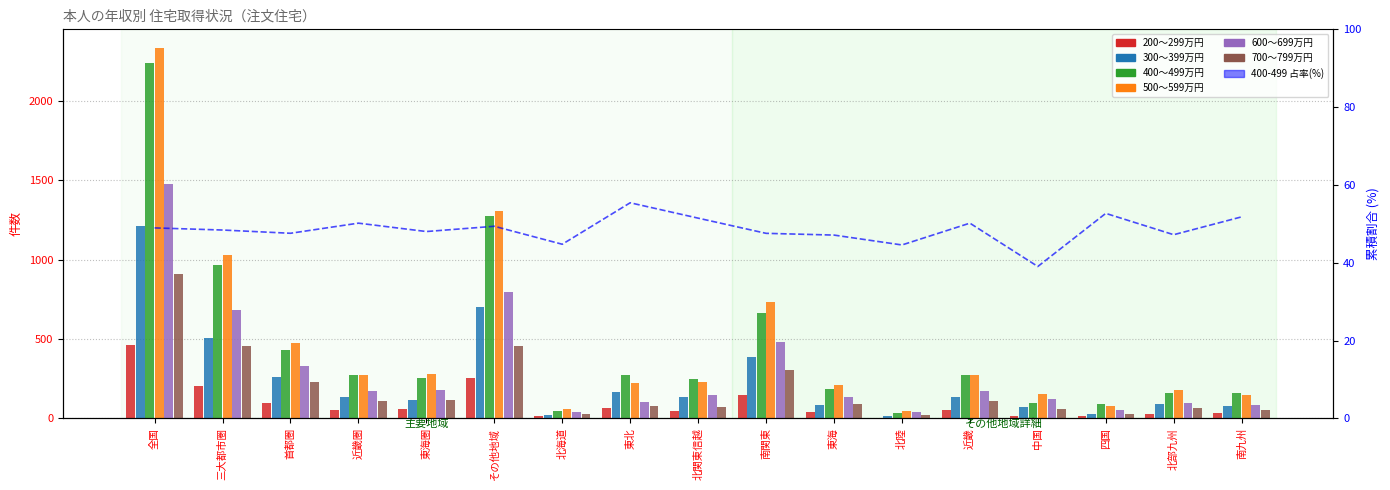

Where is 700_799 nearest to the value 466?

三大都市圏